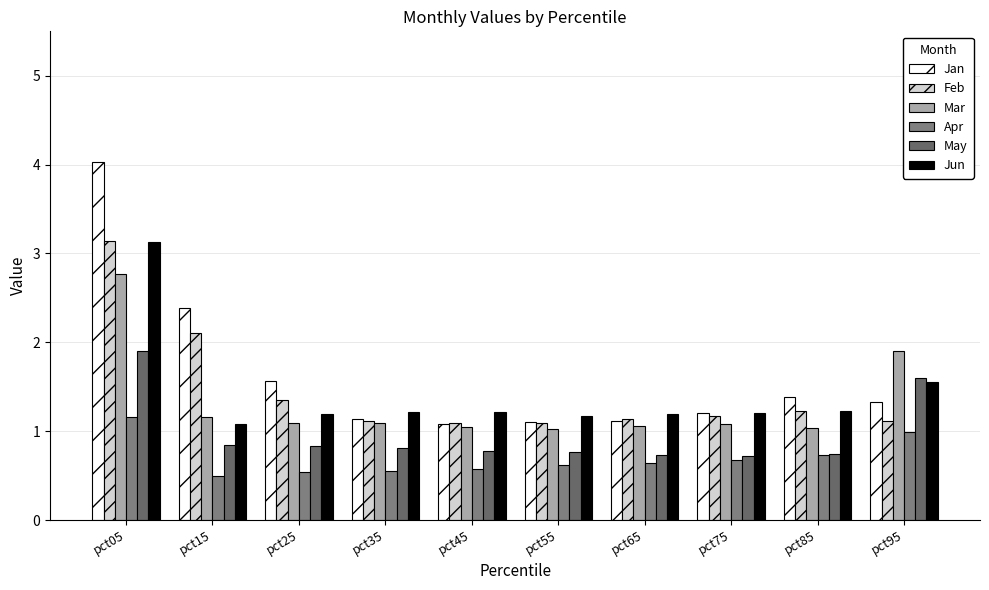

Count the number of data series in this chart.

6